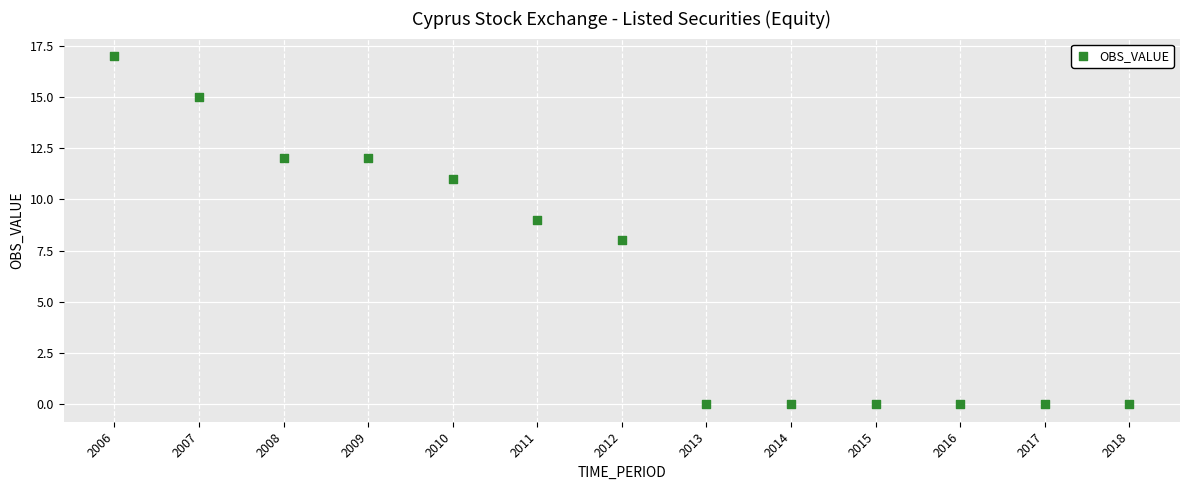

What is the range of X values (max minus min)?

12